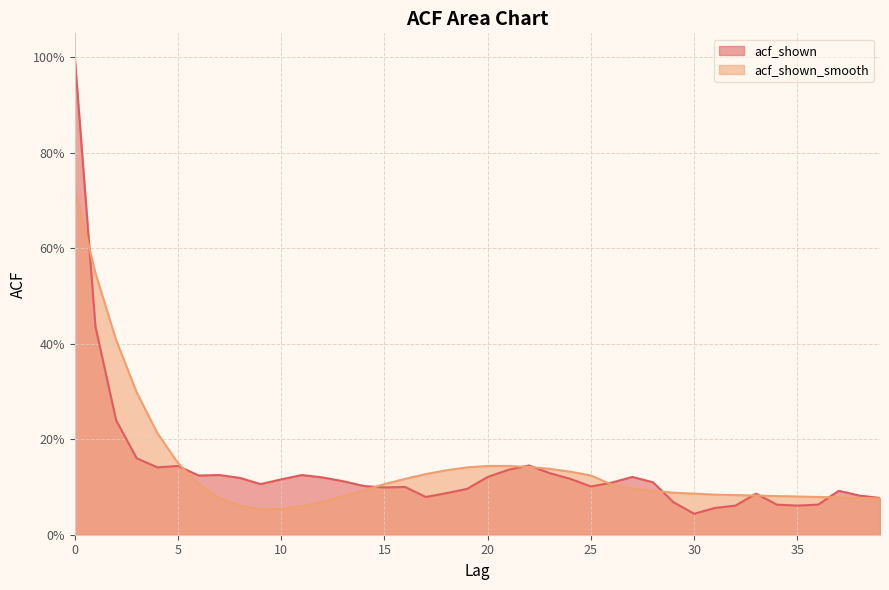

List the labels in order of acf_shown_smooth value, largest first.

0, 1, 2, 3, 4, 5, 20, 21, 22, 19, 23, 18, 24, 17, 25, 16, 6, 15, 26, 27, 14, 28, 29, 30, 31, 32, 33, 13, 34, 35, 36, 37, 7, 38, 39, 12, 8, 11, 10, 9